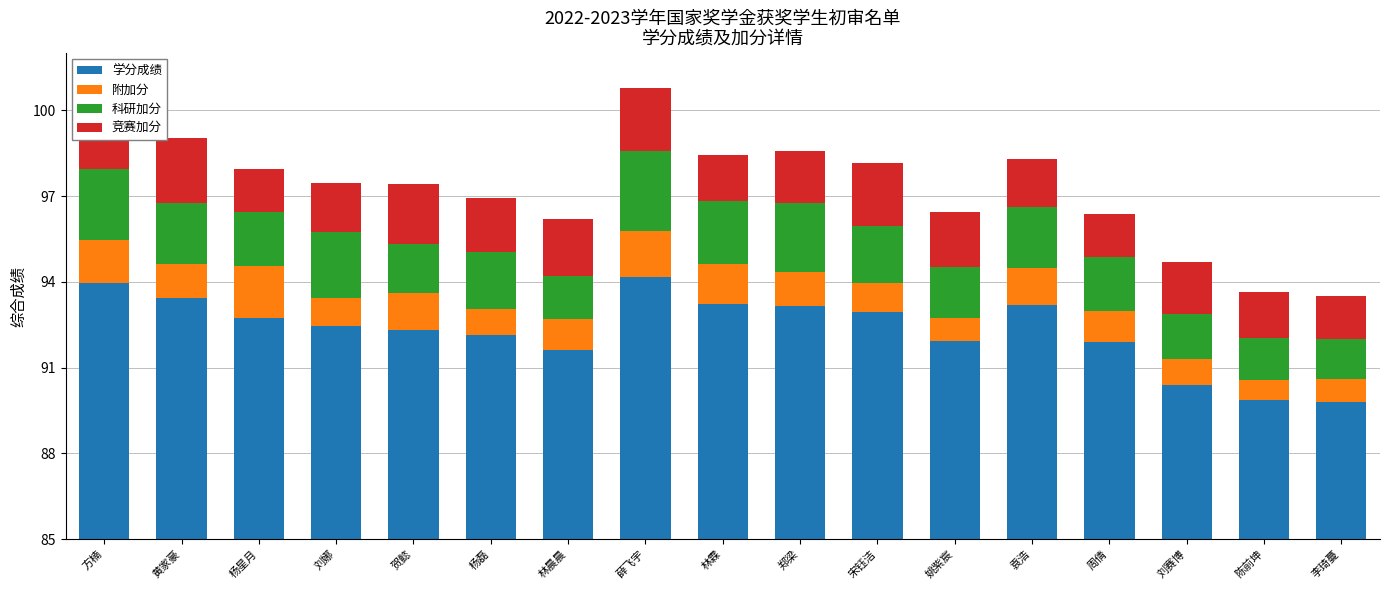

What is the label of the 10th bar from the right?

薛飞宇